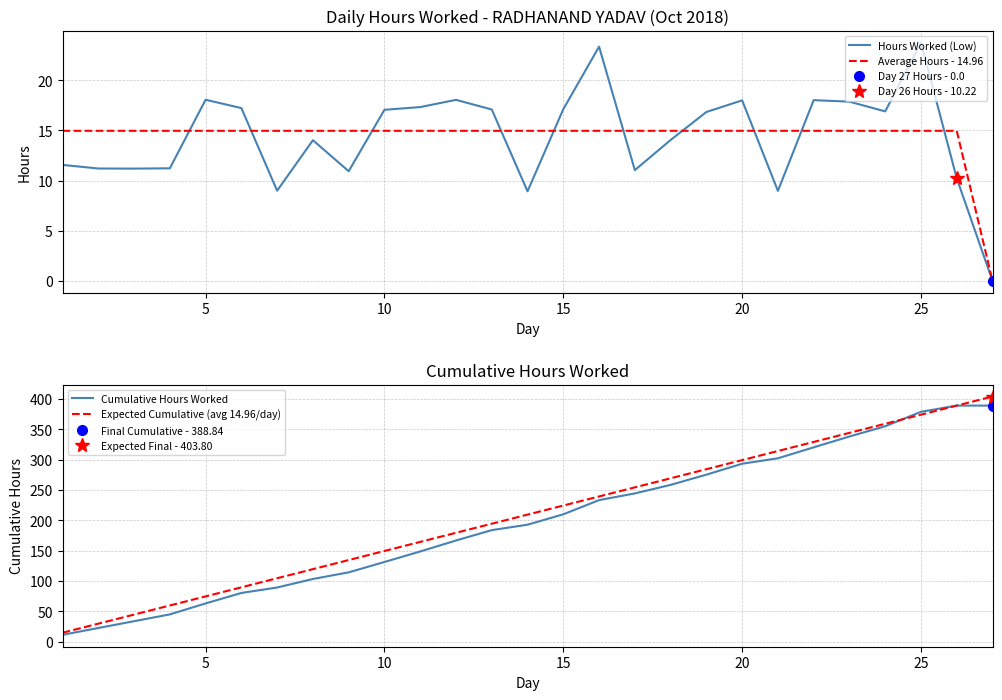

What is the highest value of the Hours Worked (Low) series?

23.7